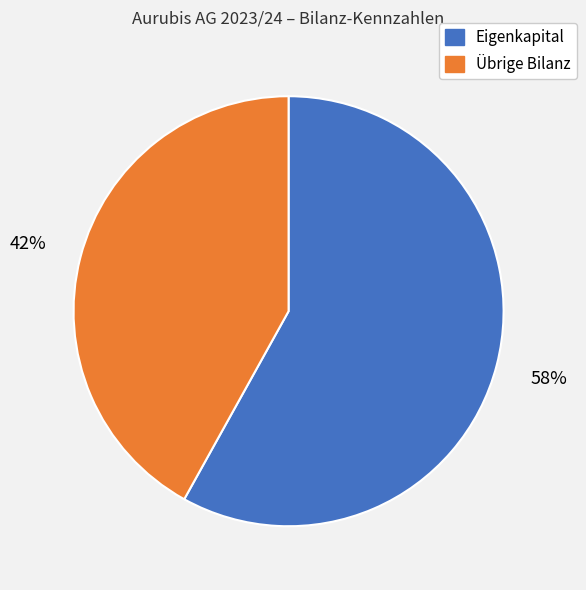

Which category has the biggest portion of the pie?

Eigenkapital